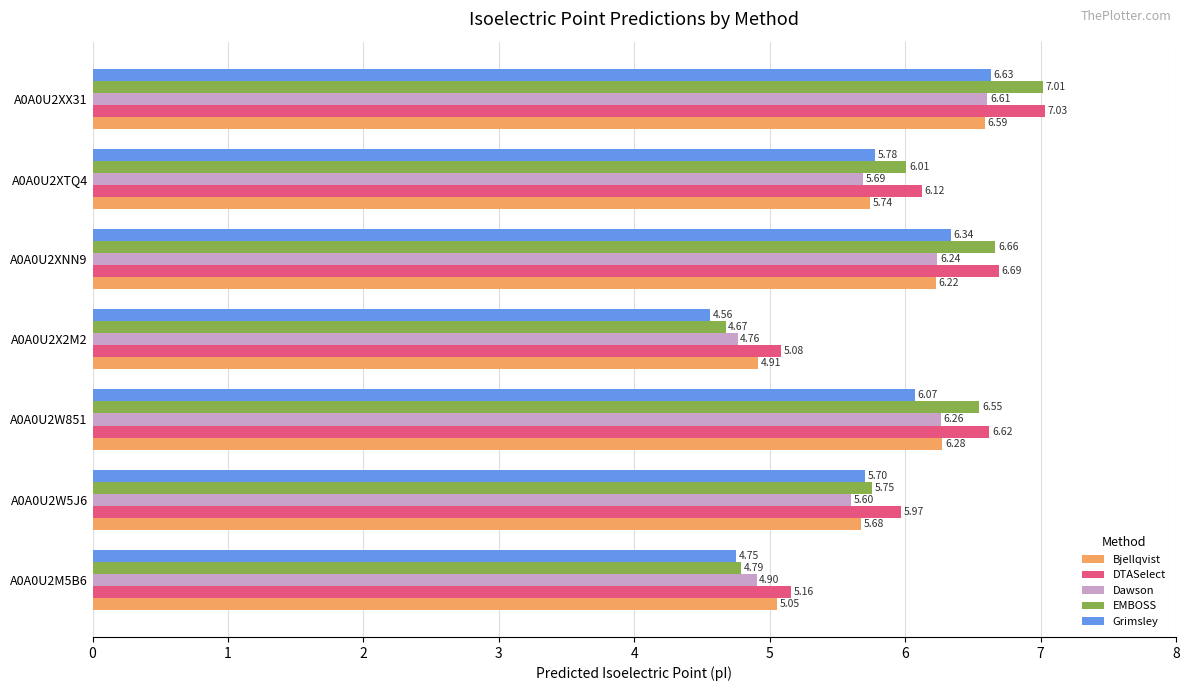

At how many categories does at least one series exceed 5?

7